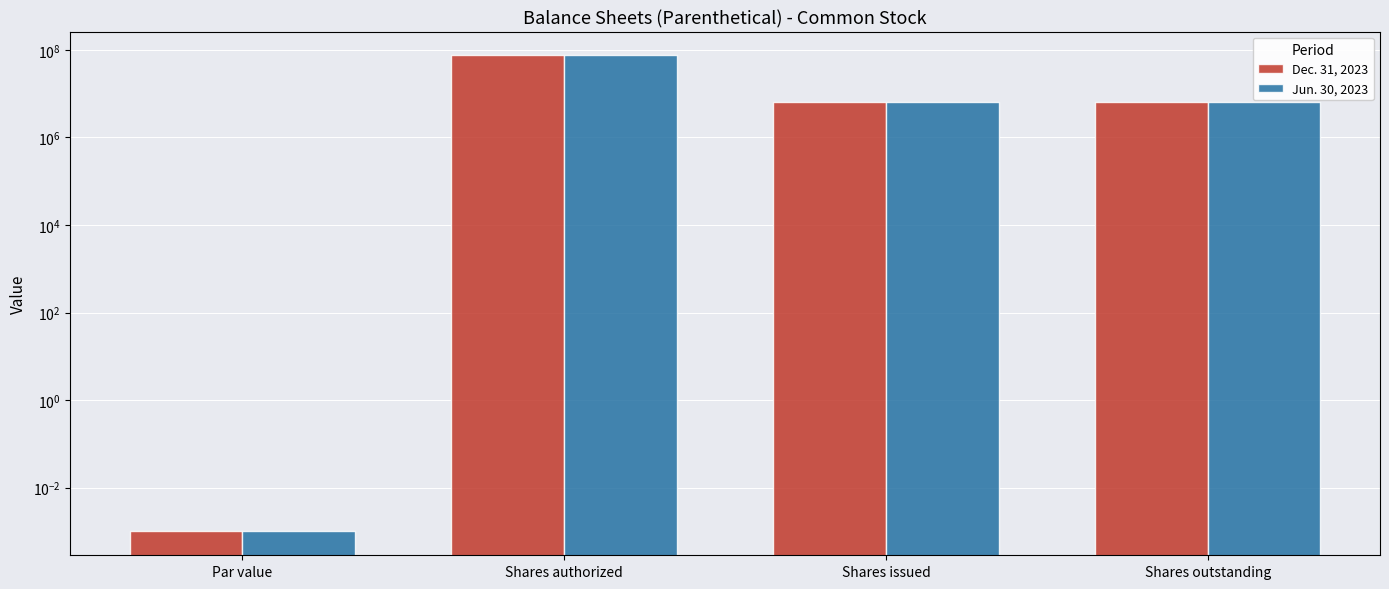

Which has a higher value, Shares authorized or Shares outstanding?

Shares authorized